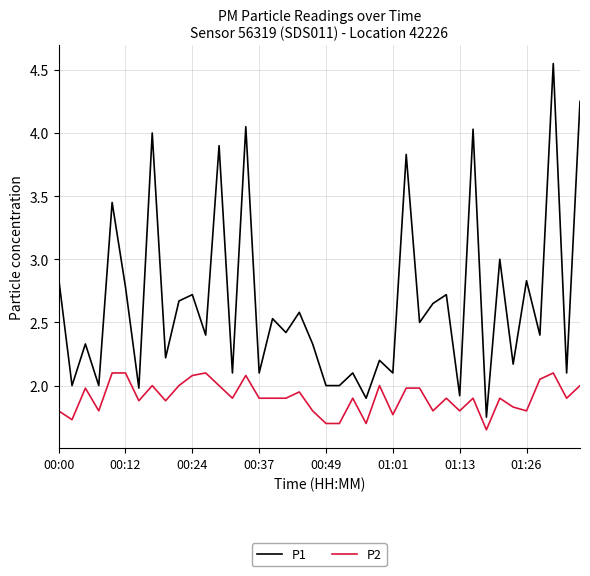

True or false: P2 and P1 intersect in this chart.

False